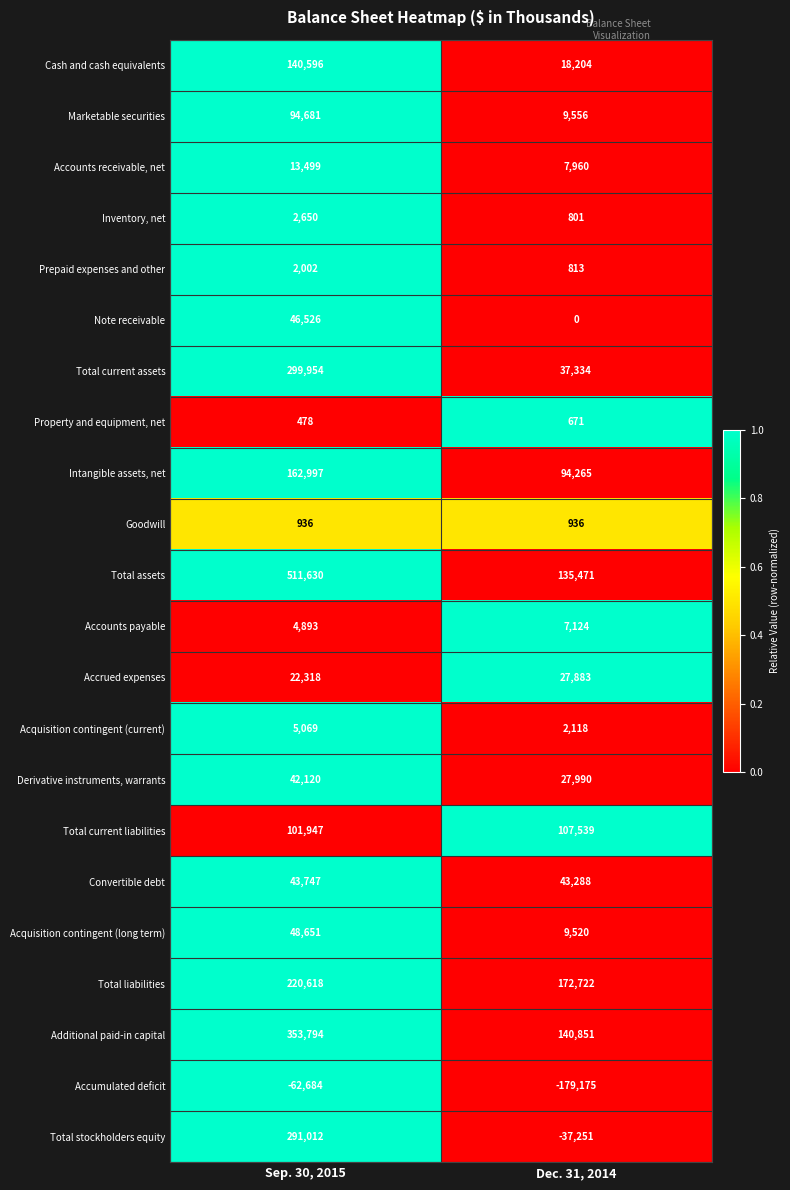

At Dec. 31, 2014, list the series in order from largest to smallest.

Total liabilities, Additional paid-in capital, Total assets, Total current liabilities, Intangible assets, net, Convertible debt, Total current assets, Derivative instruments, warrants, Accrued expenses, Cash and cash equivalents, Marketable securities, Acquisition contingent (long term), Accounts receivable, net, Accounts payable, Acquisition contingent (current), Goodwill, Prepaid expenses and other, Inventory, net, Property and equipment, net, Note receivable, Total stockholders equity, Accumulated deficit